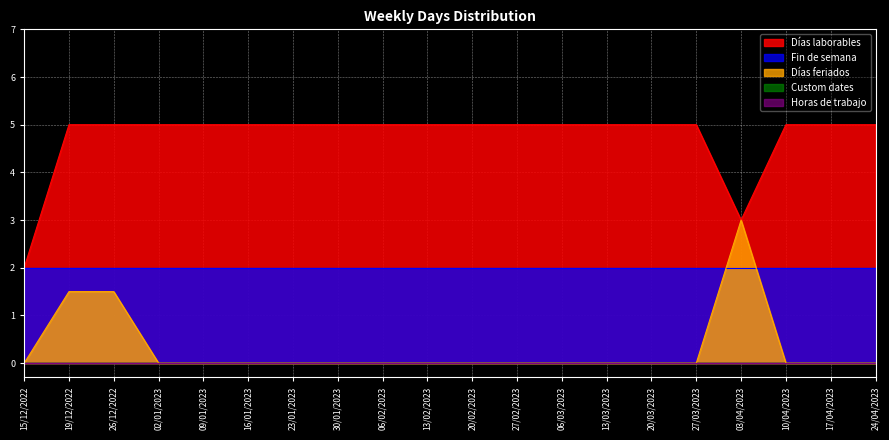

Reading right to left, extract all data points from this chart.

Días laborables: 24/04/2023=5.0	17/04/2023=5.0	10/04/2023=5.0	03/04/2023=3.0	27/03/2023=5.0	20/03/2023=5.0	13/03/2023=5.0	06/03/2023=5.0	27/02/2023=5.0	20/02/2023=5.0	13/02/2023=5.0	06/02/2023=5.0	30/01/2023=5.0	23/01/2023=5.0	16/01/2023=5.0	09/01/2023=5.0	02/01/2023=5.0	26/12/2022=5.0	19/12/2022=5.0	15/12/2022=2.0
Fin de semana: 24/04/2023=2.0	17/04/2023=2.0	10/04/2023=2.0	03/04/2023=2.0	27/03/2023=2.0	20/03/2023=2.0	13/03/2023=2.0	06/03/2023=2.0	27/02/2023=2.0	20/02/2023=2.0	13/02/2023=2.0	06/02/2023=2.0	30/01/2023=2.0	23/01/2023=2.0	16/01/2023=2.0	09/01/2023=2.0	02/01/2023=2.0	26/12/2022=2.0	19/12/2022=2.0	15/12/2022=2.0
Días feriados: 24/04/2023=0.0	17/04/2023=0.0	10/04/2023=0.0	03/04/2023=3.0	27/03/2023=0.0	20/03/2023=0.0	13/03/2023=0.0	06/03/2023=0.0	27/02/2023=0.0	20/02/2023=0.0	13/02/2023=0.0	06/02/2023=0.0	30/01/2023=0.0	23/01/2023=0.0	16/01/2023=0.0	09/01/2023=0.0	02/01/2023=0.0	26/12/2022=1.5	19/12/2022=1.5	15/12/2022=0.0
Custom dates: 24/04/2023=0.0	17/04/2023=0.0	10/04/2023=0.0	03/04/2023=0.0	27/03/2023=0.0	20/03/2023=0.0	13/03/2023=0.0	06/03/2023=0.0	27/02/2023=0.0	20/02/2023=0.0	13/02/2023=0.0	06/02/2023=0.0	30/01/2023=0.0	23/01/2023=0.0	16/01/2023=0.0	09/01/2023=0.0	02/01/2023=0.0	26/12/2022=0.0	19/12/2022=0.0	15/12/2022=0.0
Horas de trabajo: 24/04/2023=0.0	17/04/2023=0.0	10/04/2023=0.0	03/04/2023=0.0	27/03/2023=0.0	20/03/2023=0.0	13/03/2023=0.0	06/03/2023=0.0	27/02/2023=0.0	20/02/2023=0.0	13/02/2023=0.0	06/02/2023=0.0	30/01/2023=0.0	23/01/2023=0.0	16/01/2023=0.0	09/01/2023=0.0	02/01/2023=0.0	26/12/2022=0.0	19/12/2022=0.0	15/12/2022=0.0